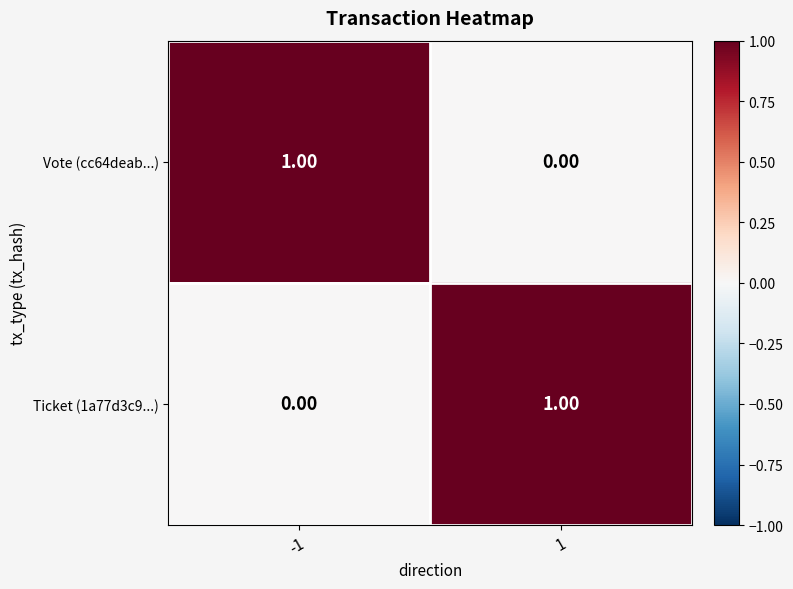

How many categories are shown in the chart?

2